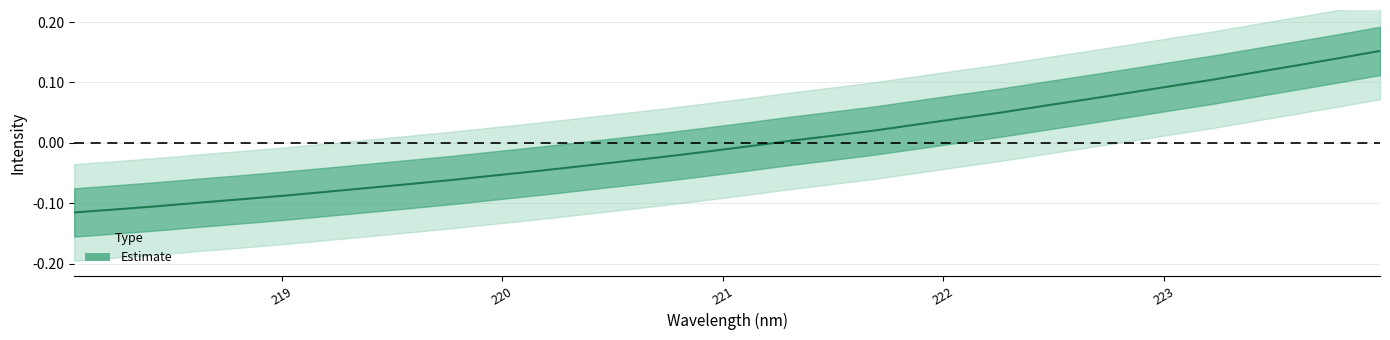

What is the value of the 4th point from the left?

-0.1